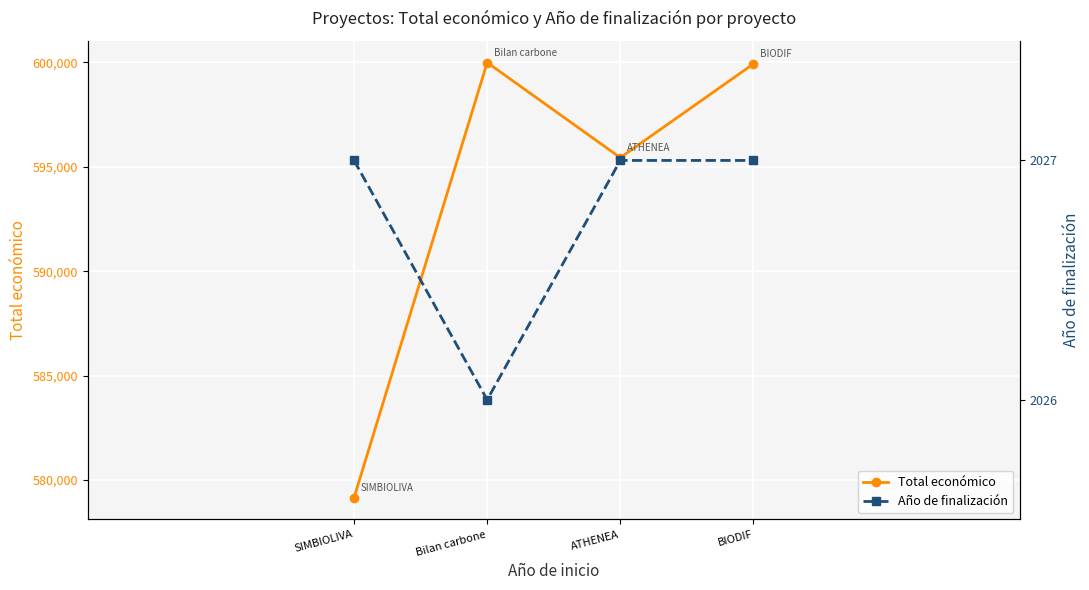

True or false: Total económico and Año de finalización cross at least once.

False